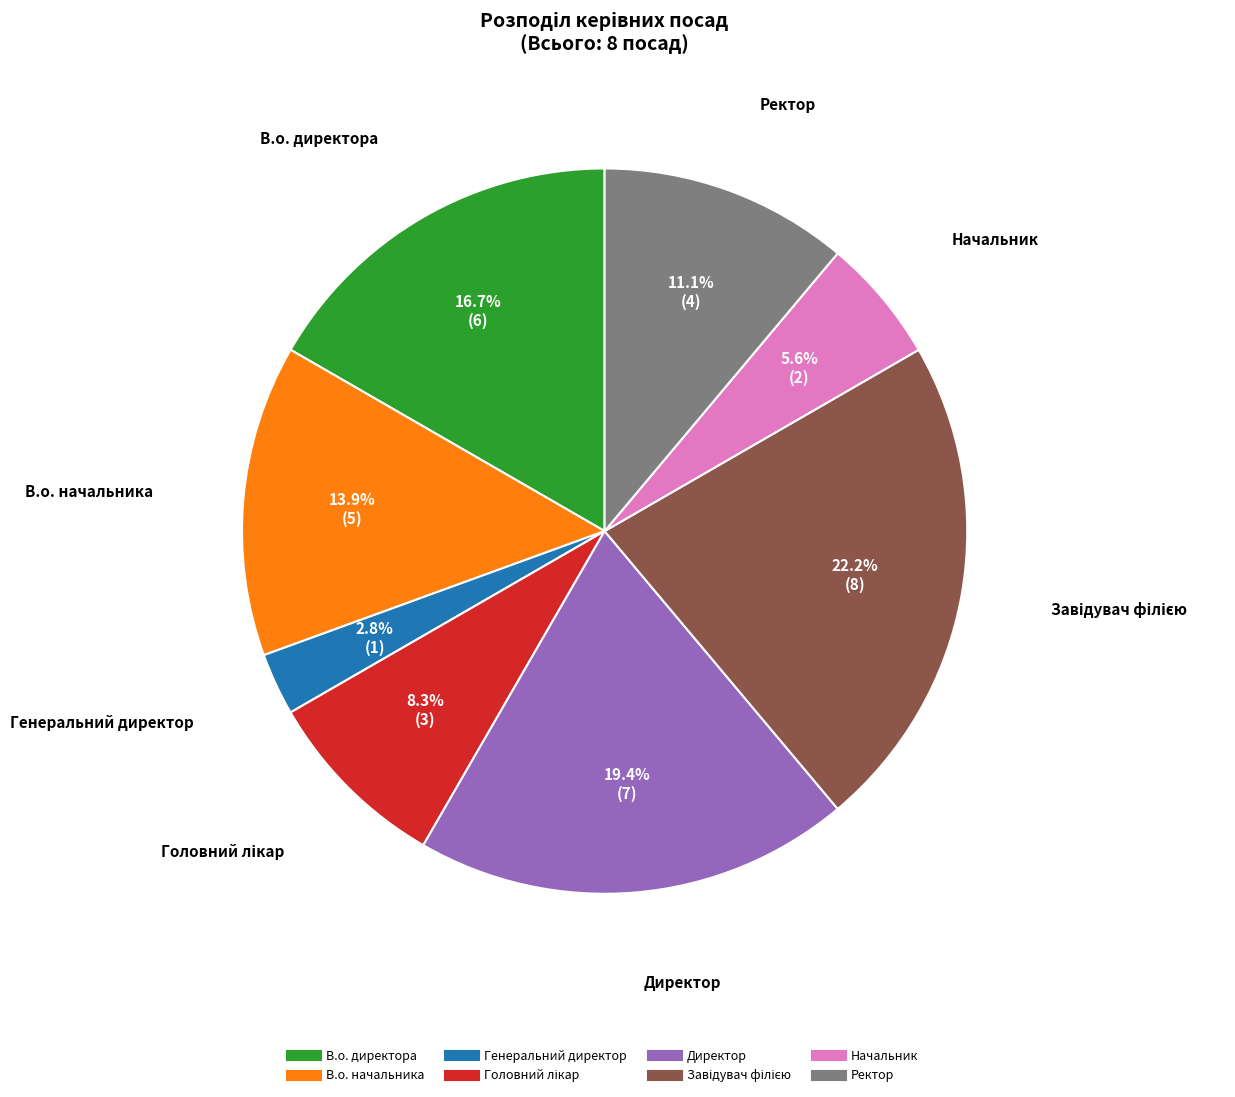

Does Начальник account for over 50% of the chart?

No